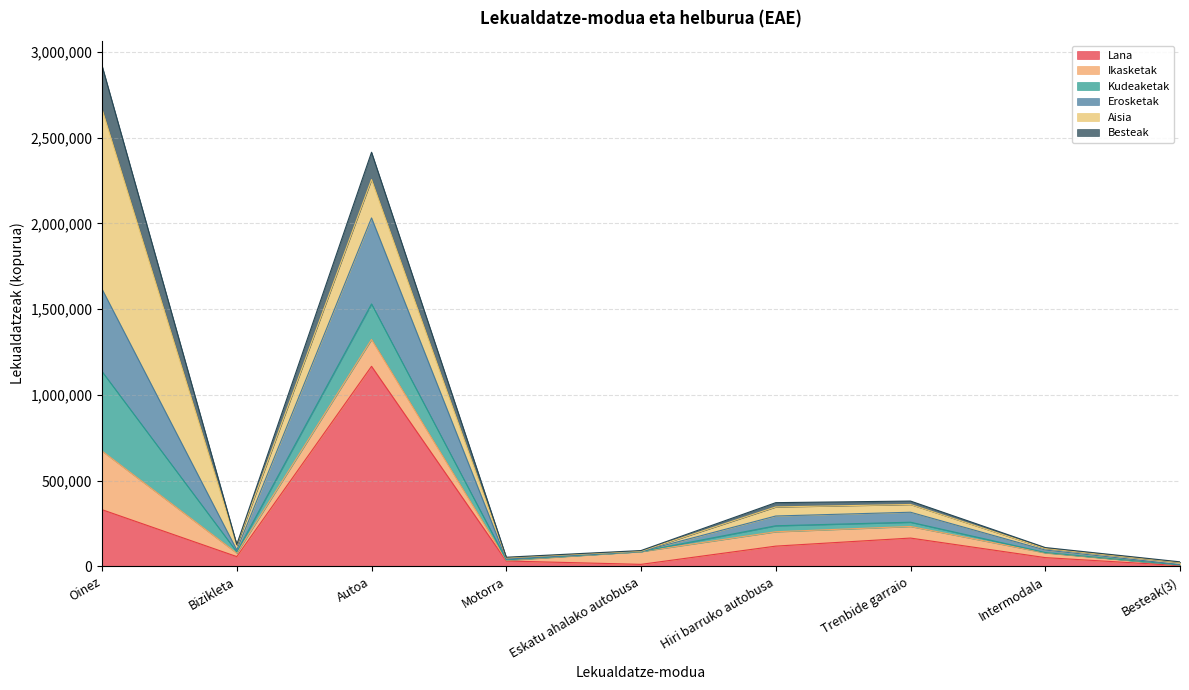

How many interior local valleys does the Lana series have?

2